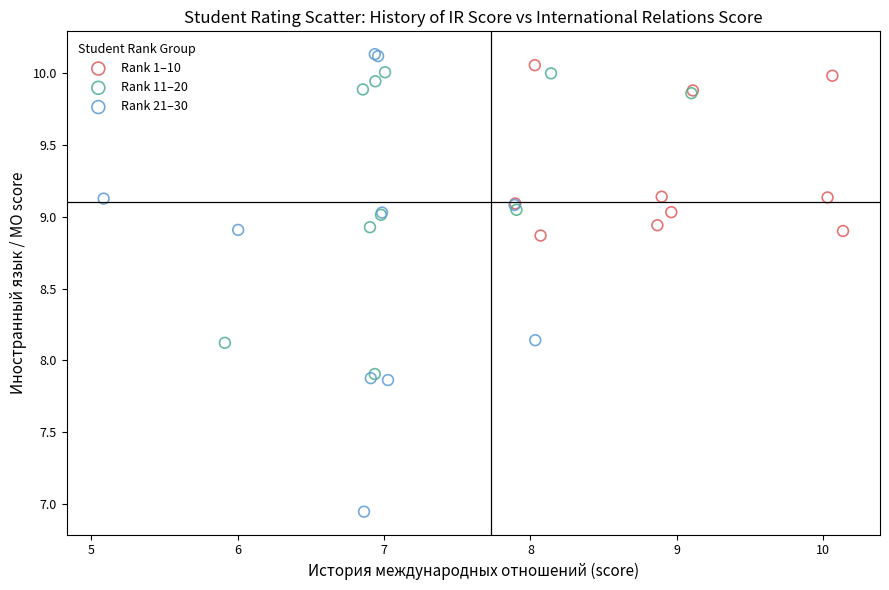

Which series contains the highest Y value?

Rank 21–30